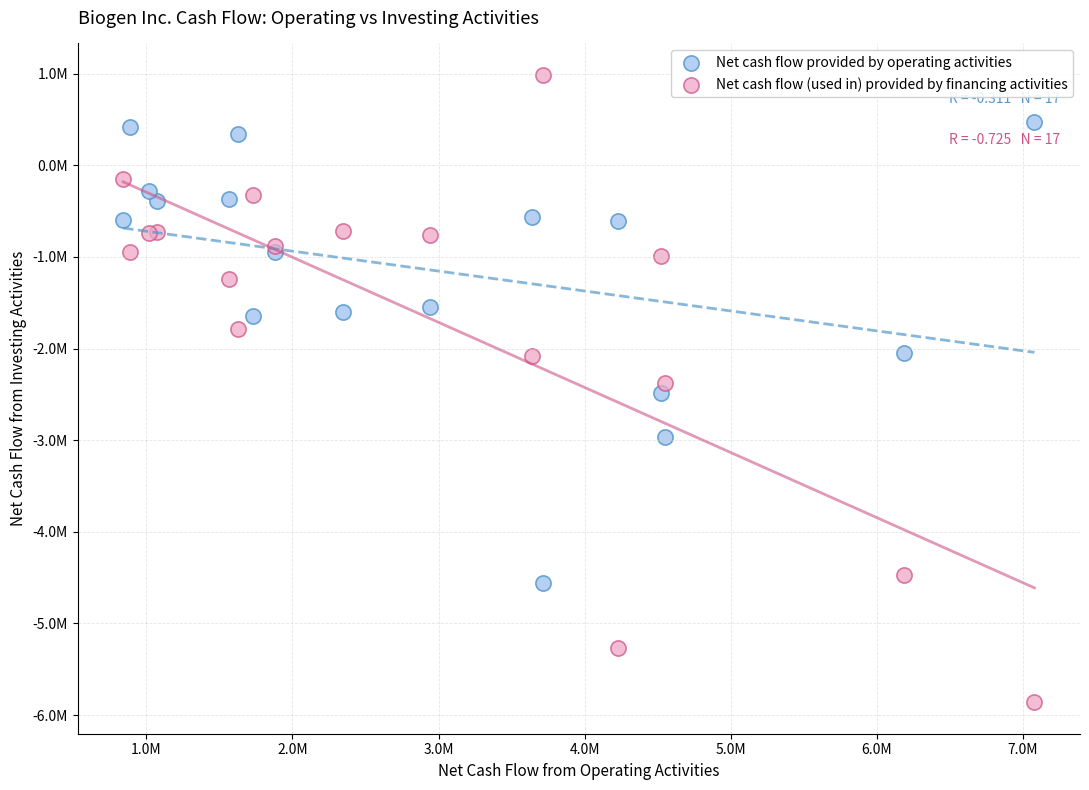

What are all the series names shown in the legend?

Net cash flow provided by operating activities, Net cash flow (used in) provided by financing activities